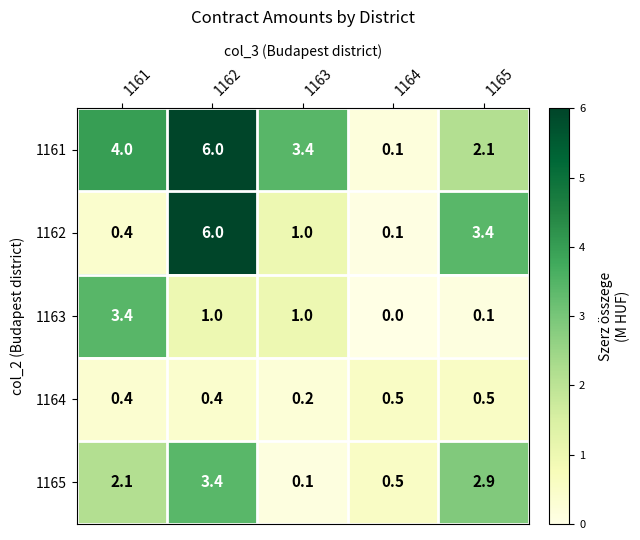

Read the 1165 value at 1165.

2.9